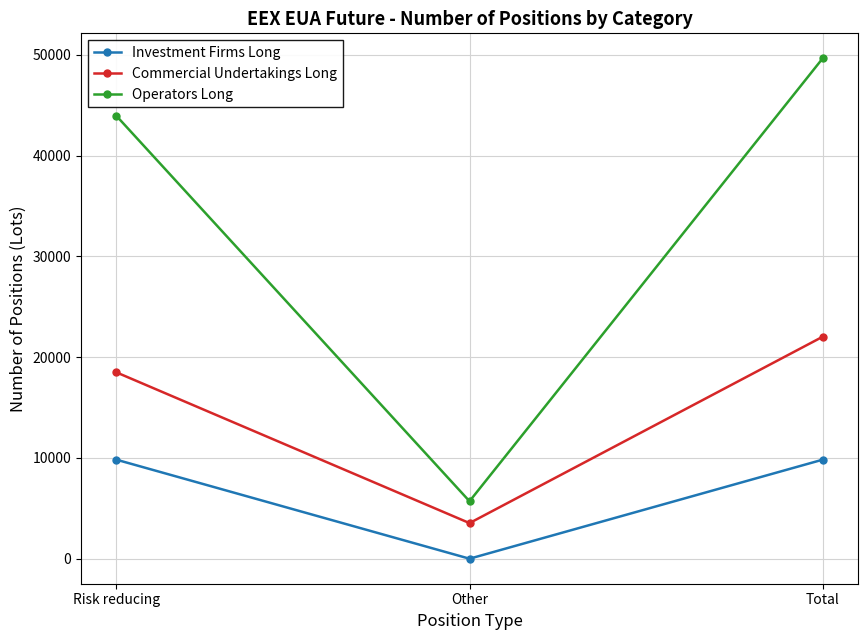

List the series in order of their peak value, lowest first.

Investment Firms Long, Commercial Undertakings Long, Operators Long